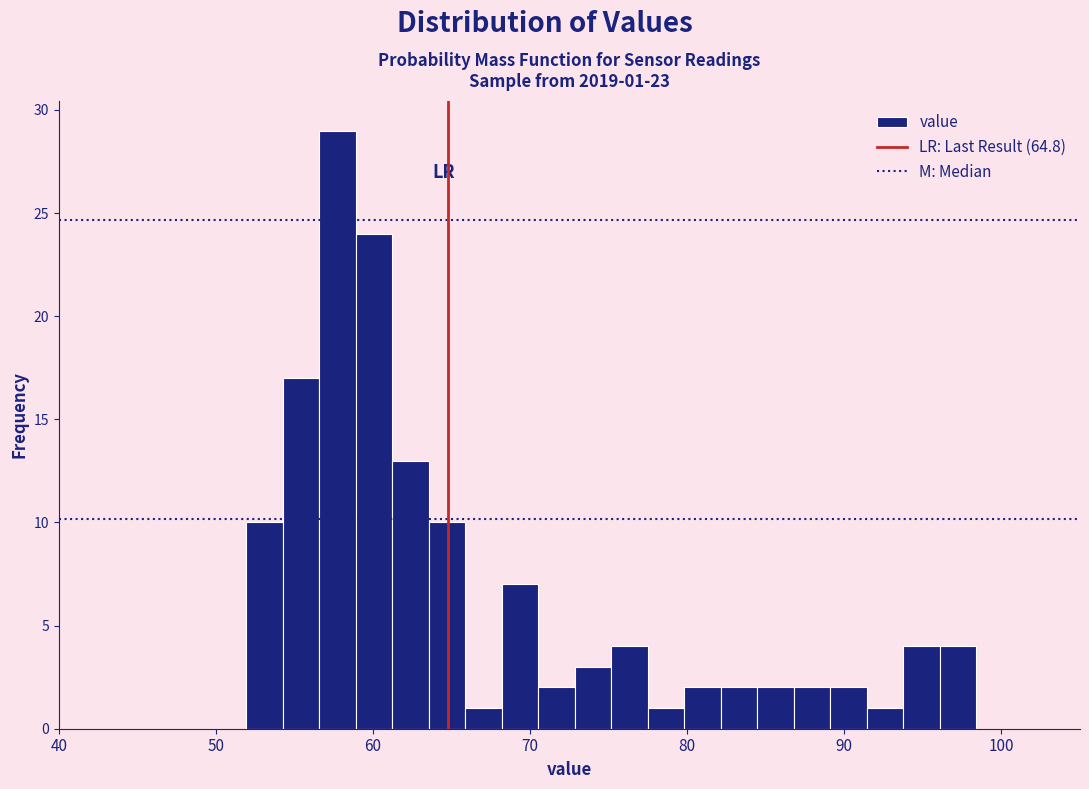

Read against the x-axis, roughly where is the centre of the tallest bar?

58